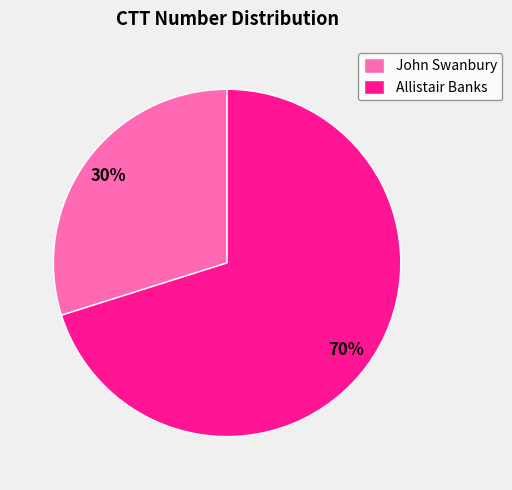

What percentage is the Allistair Banks slice, to the nearest percent?

70%